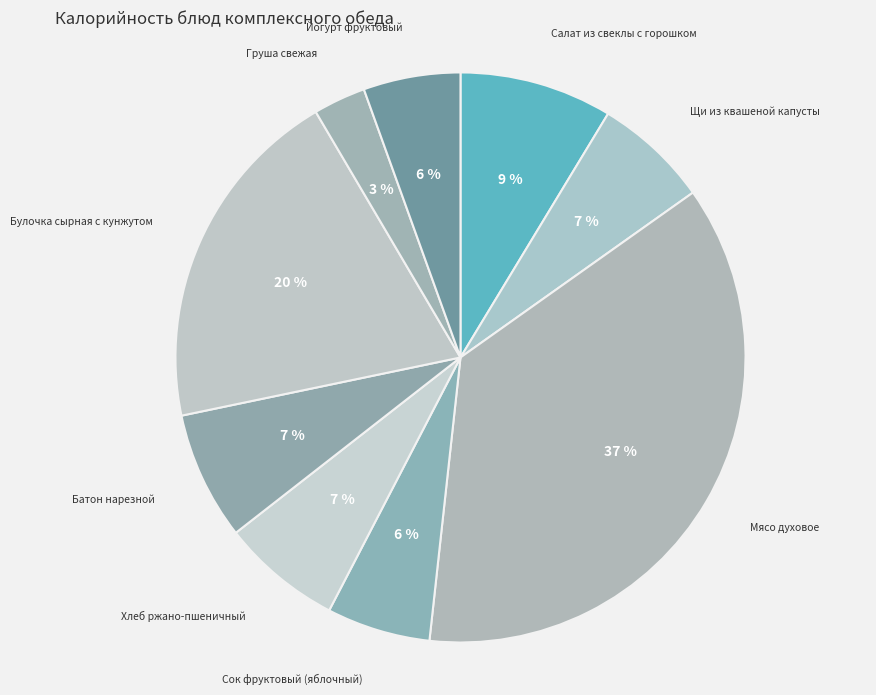

What percentage is the Батон нарезной slice, to the nearest percent?

7%